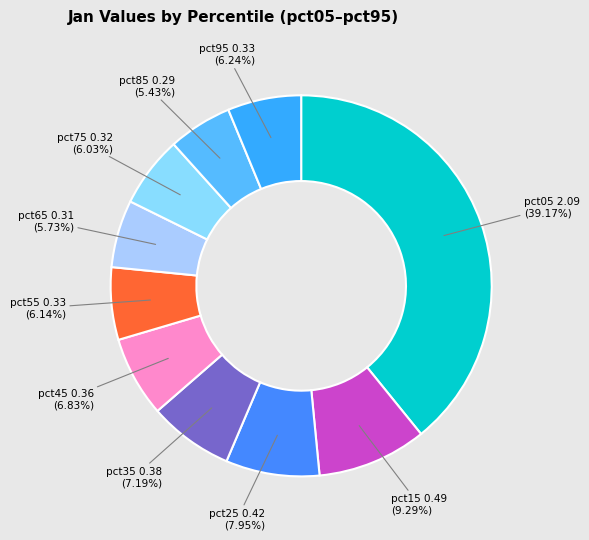

To the nearest percent, what is the difference between the pct35 and pct15 slice percentages?

2%